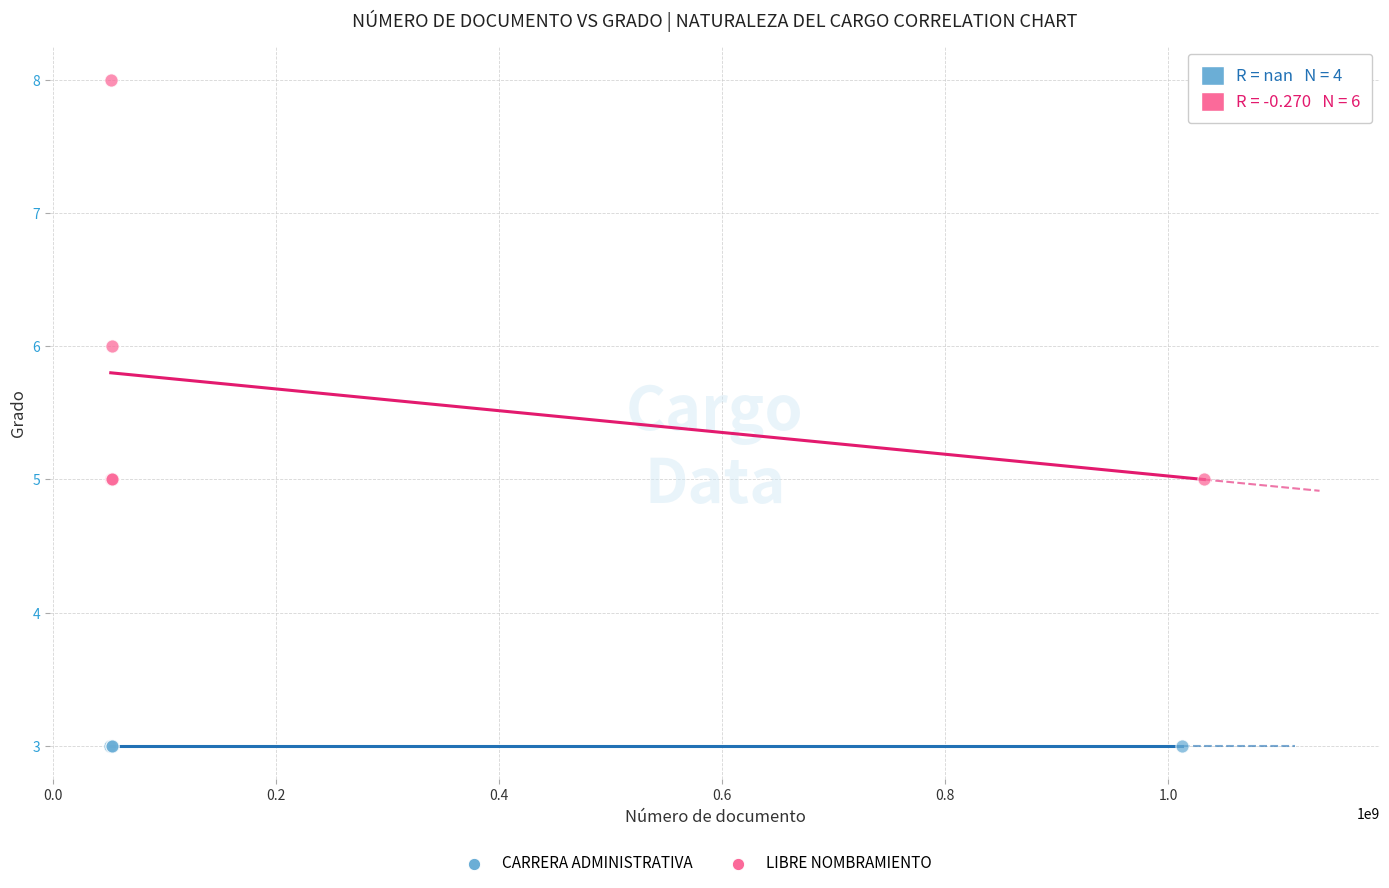

Which series contains the highest Y value?

LIBRE NOMBRAMIENTO